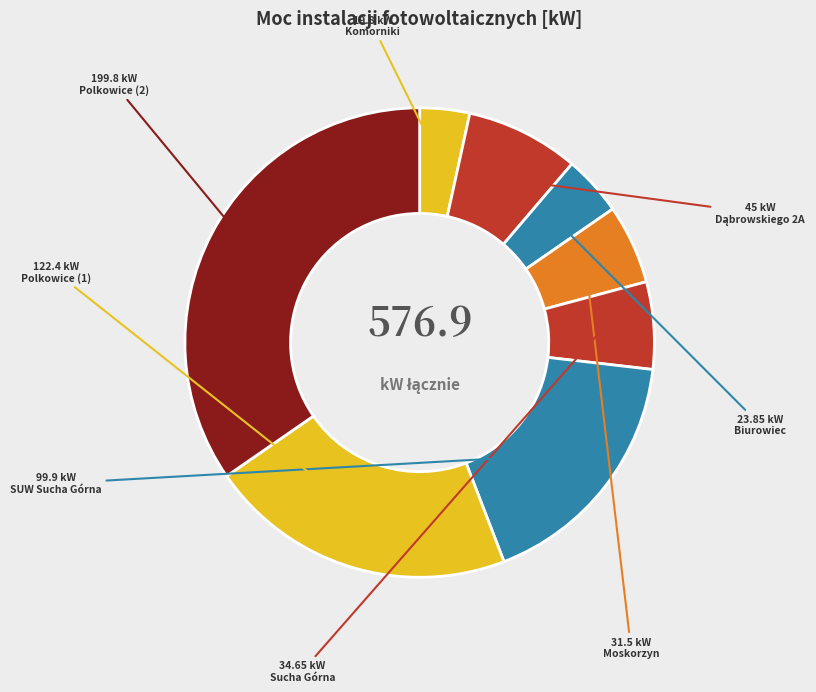

Which slice is the largest?

Oczyszczalnia Polkowice Dolne (2)